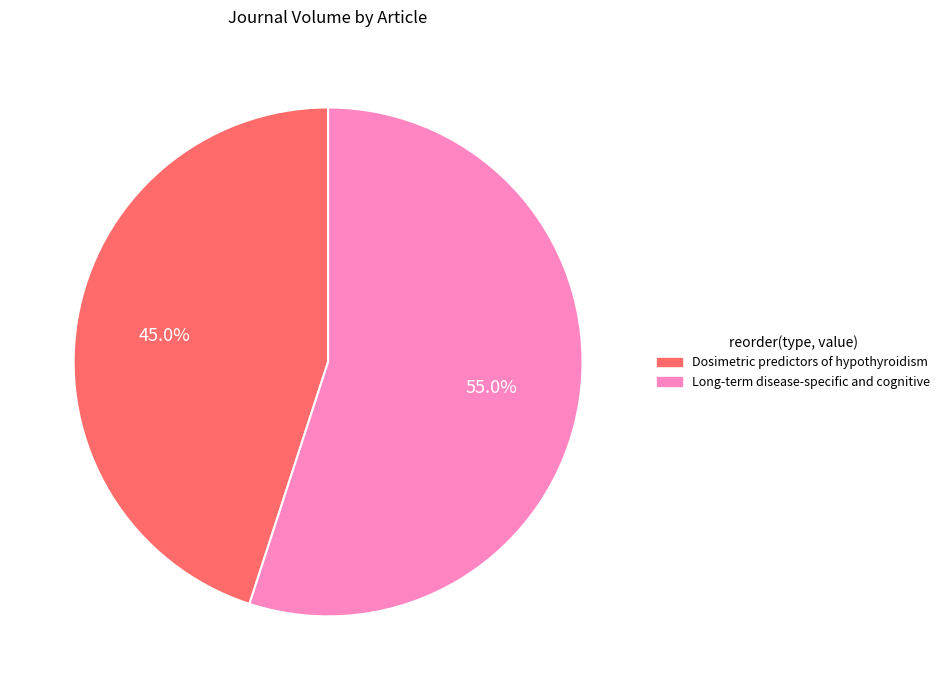

To the nearest percent, what percentage of the pie is Dosimetric predictors of hypothyroidism?

45%